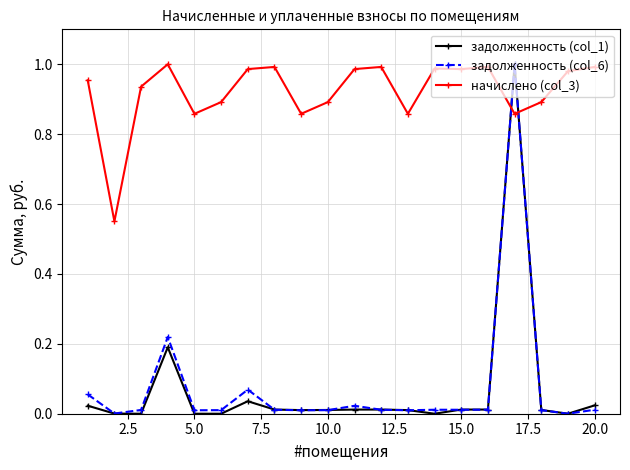

At how many categories does at least one series exceed 0?

20